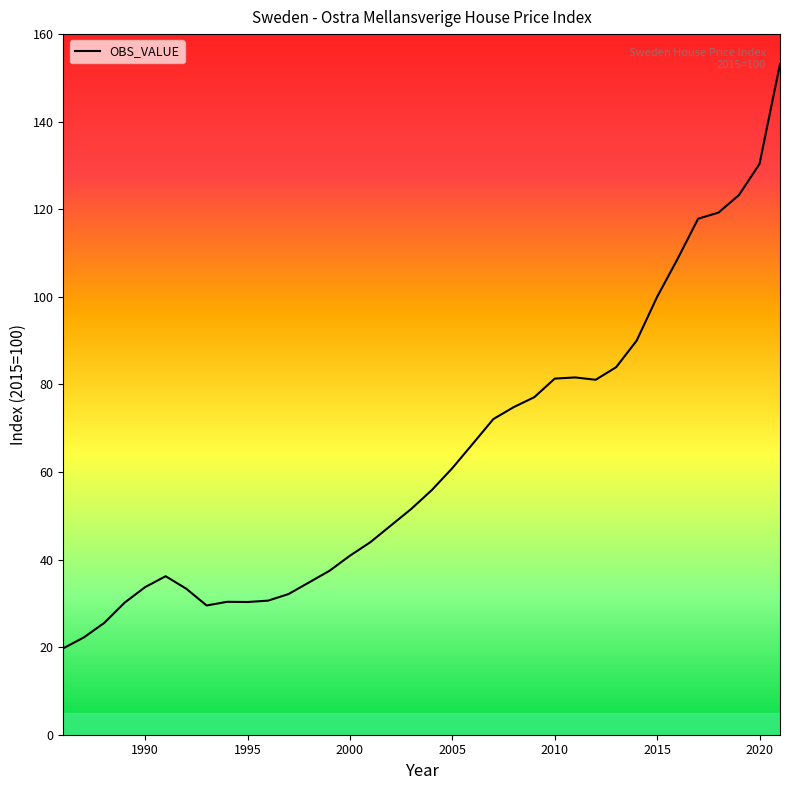

True or false: the data has more than 0 interior local peaks.

True